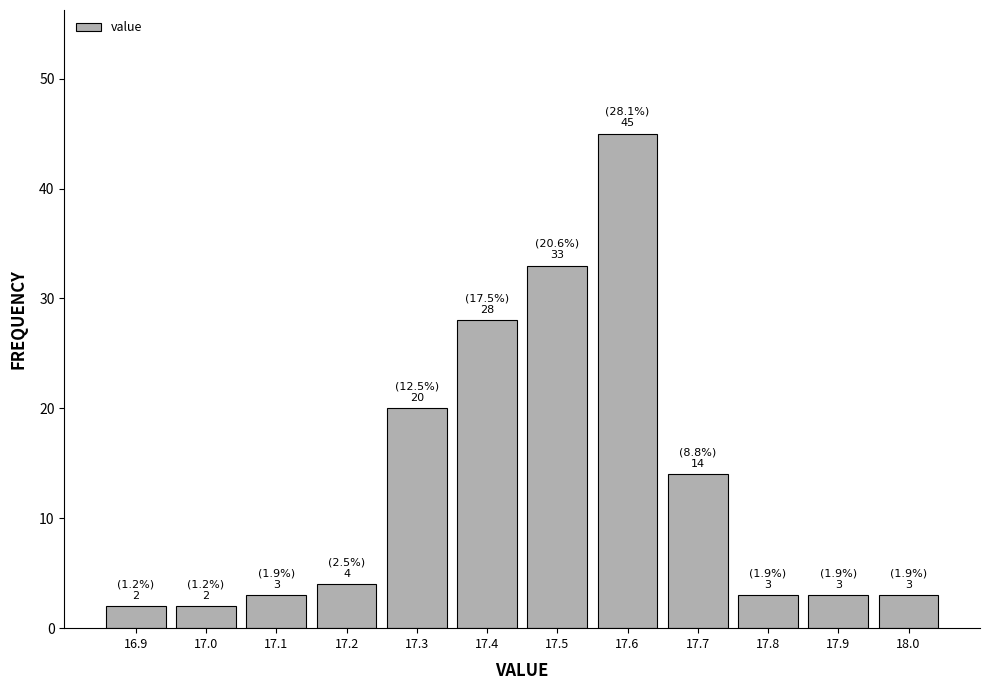

Reading left to right, list all the values displayed in this chart.

16.9=2	17.0=2	17.1=3	17.2=4	17.3=20	17.4=28	17.5=33	17.6=45	17.7=14	17.8=3	17.9=3	18.0=3